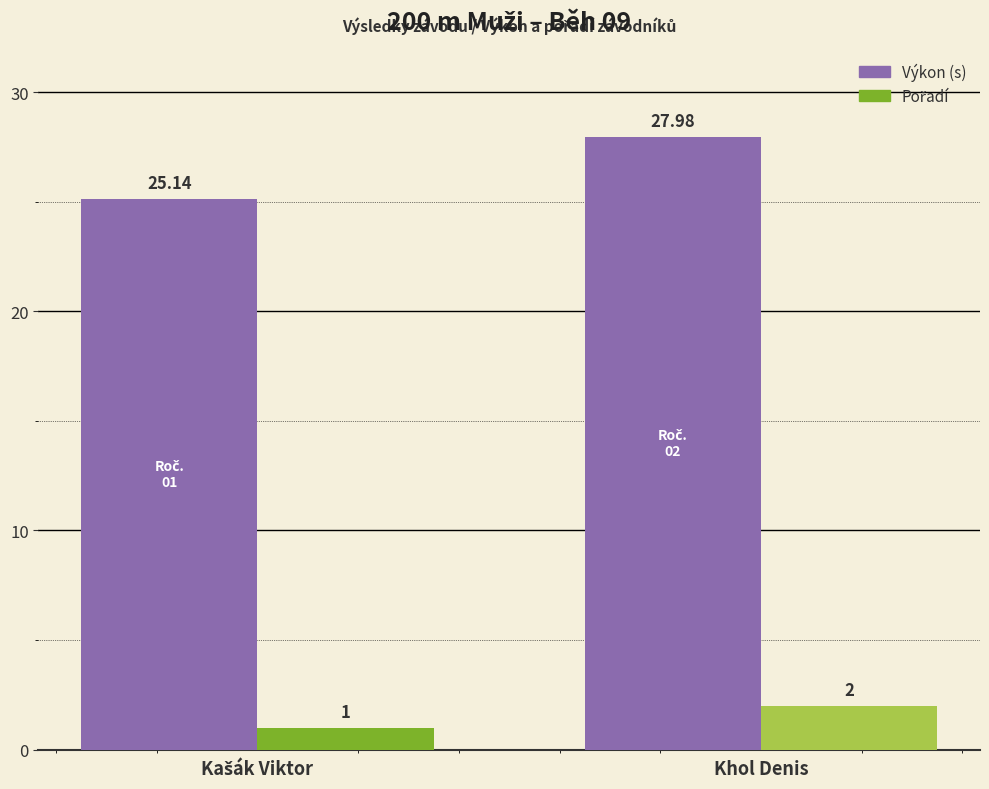

Which series has the largest range (max minus min)?

Výkon (s)